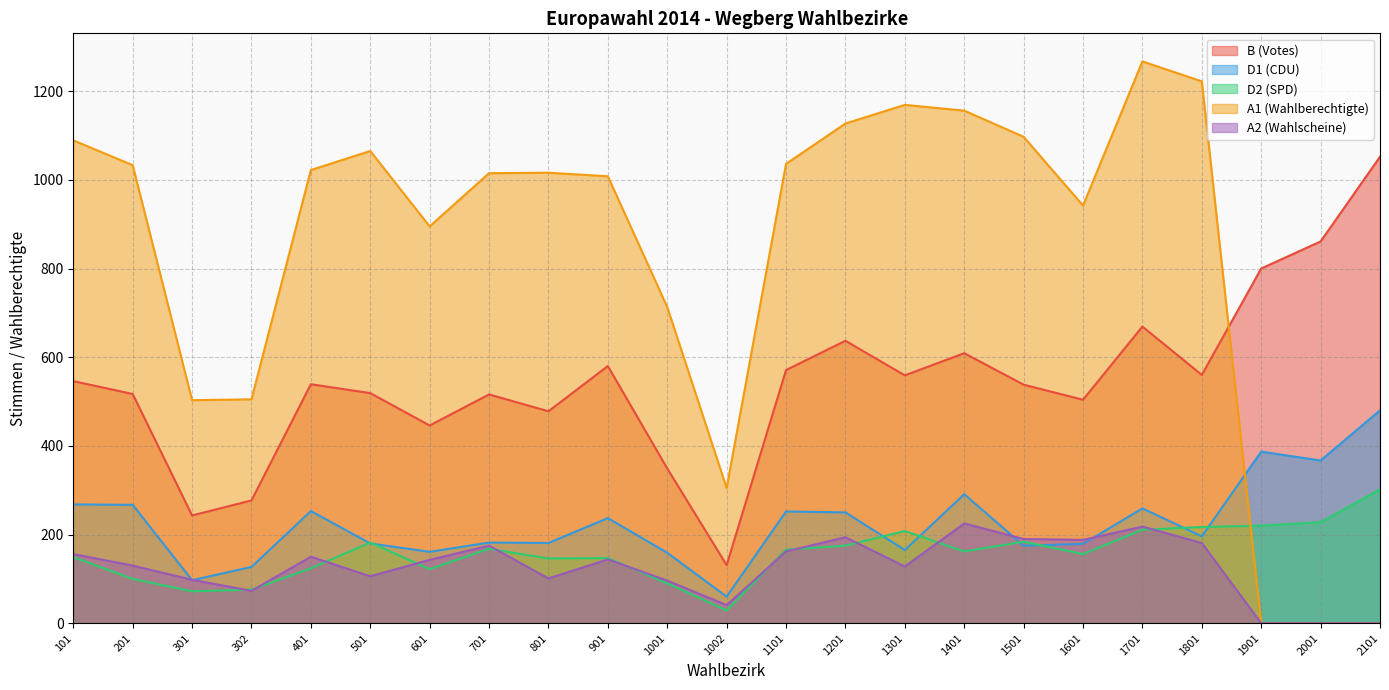

List the series in order of their peak value, lowest first.

A2 (Wahlscheine), D2 (SPD), D1 (CDU), B (Votes), A1 (Wahlberechtigte)